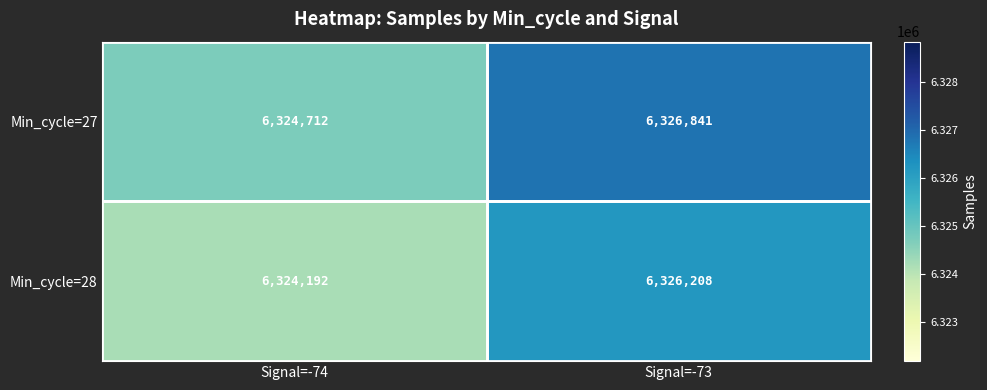

Which series has the largest range (max minus min)?

Min_cycle=27